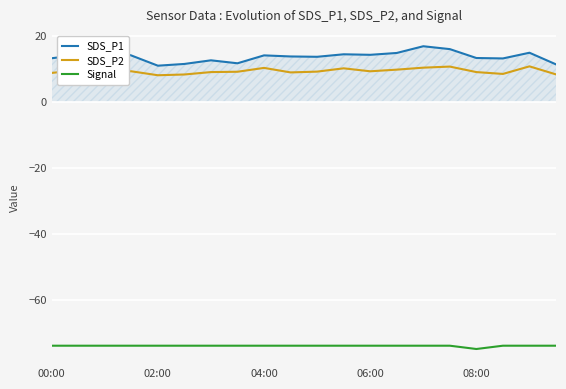

Which series has the largest total across all categories?

SDS_P1